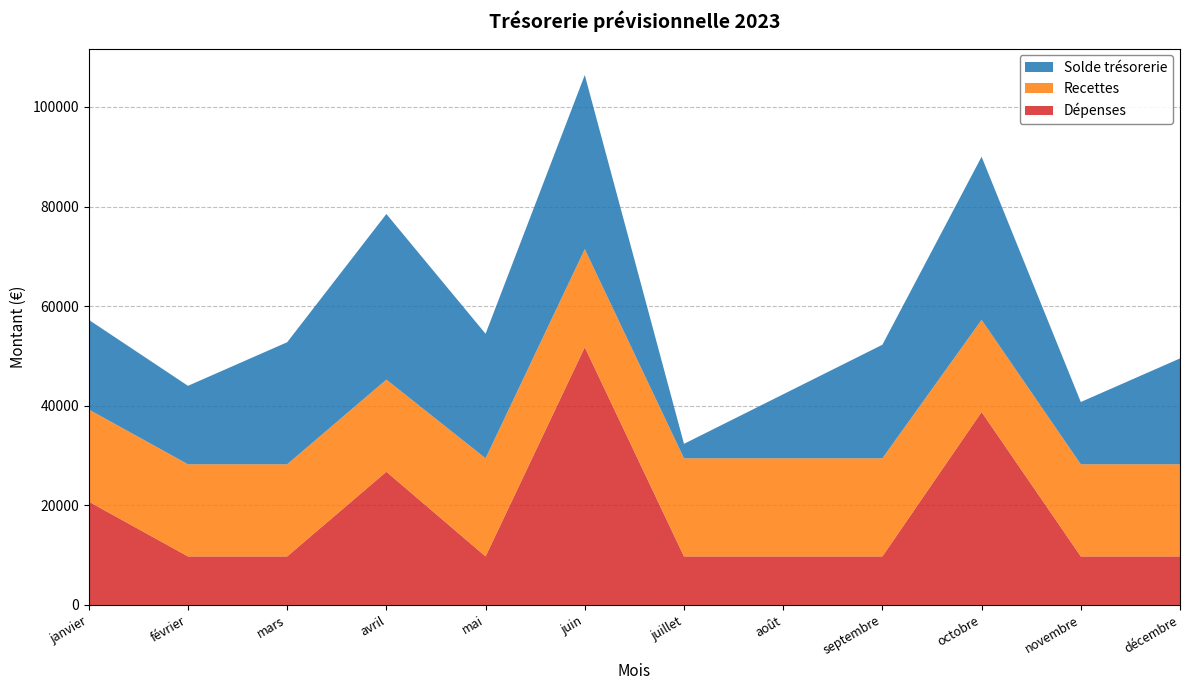

Reading right to left, transcribe all the data shown in this chart.

Solde trésorerie: 21250	12500	32750	22800	12850	2900	34950	25000	33250	24500	15750	18000
Recettes: 18500	18500	18500	19700	19700	19700	19700	19700	18500	18500	18500	18500
Dépenses: 9750	9750	38750	9750	9750	9750	51750	9750	26750	9750	9750	20750